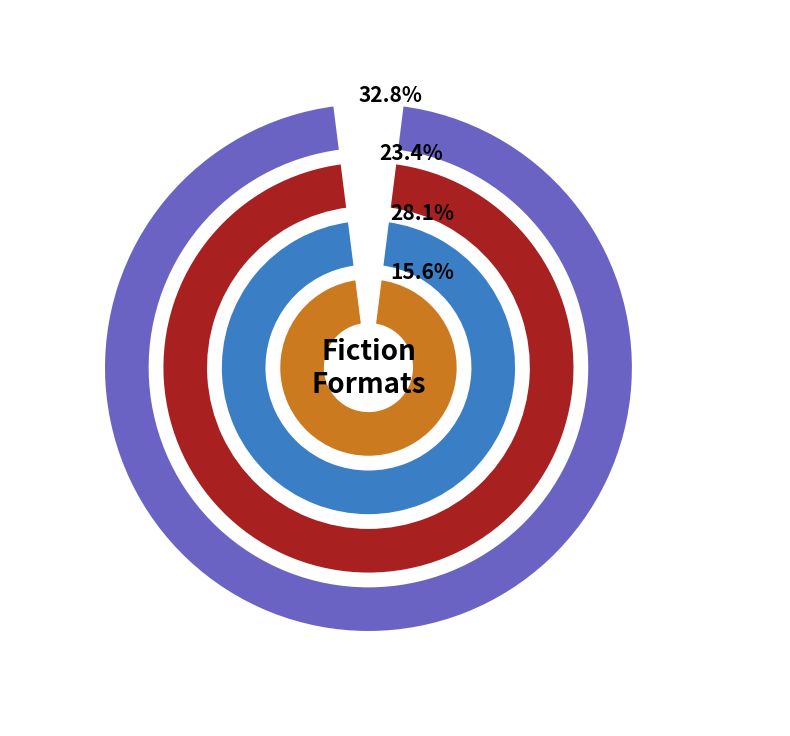

The Audio Download slice represents 33% of the pie. True or false?

False